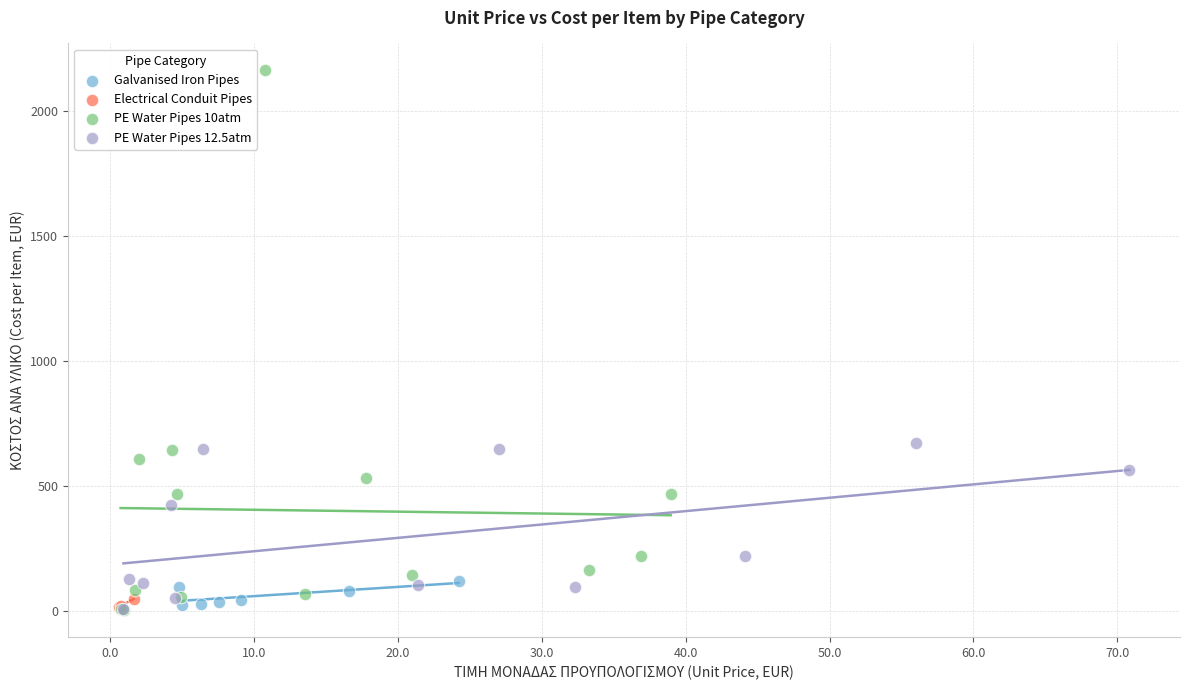

Which series has the largest Y range (max minus min)?

PE Water Pipes 10atm